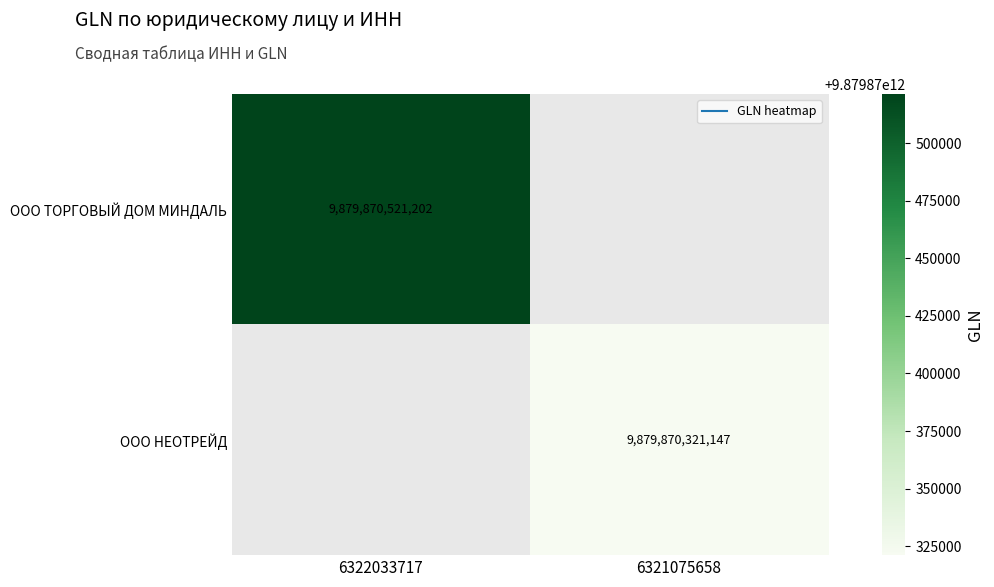

At which category is the sum across all series the highest?

6322033717